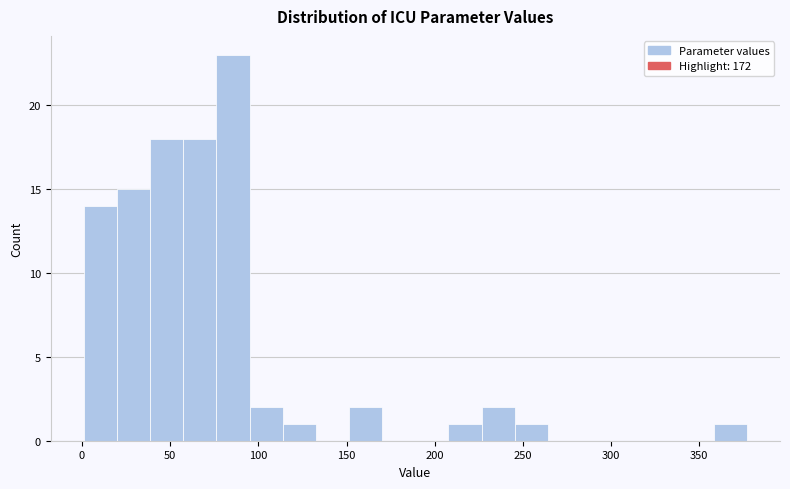

Read against the x-axis, roughly where is the centre of the tallest bar?

85